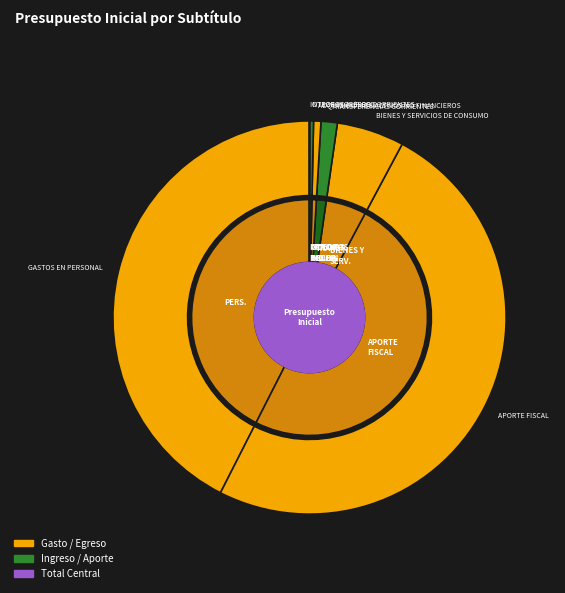

What percentage do BIENES Y SERVICIOS DE CONSUMO and OTROS INGRESOS CORRIENTES together represent?

5.9%